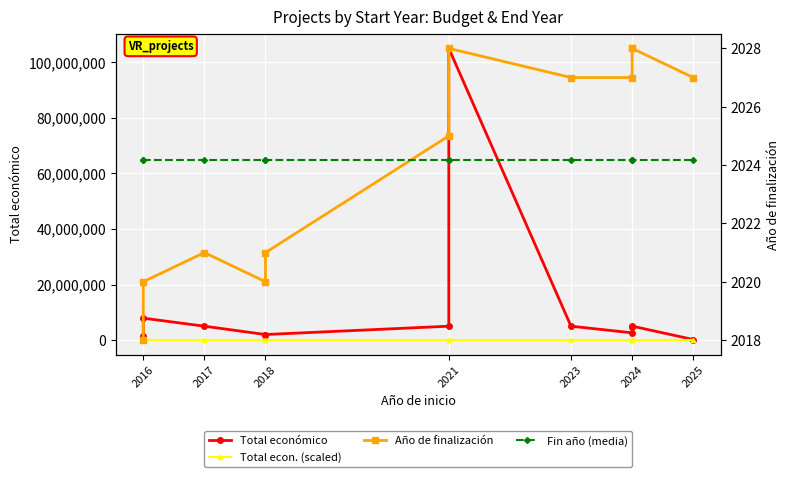

What is the sum of all Fin año (media) values?

24290.0